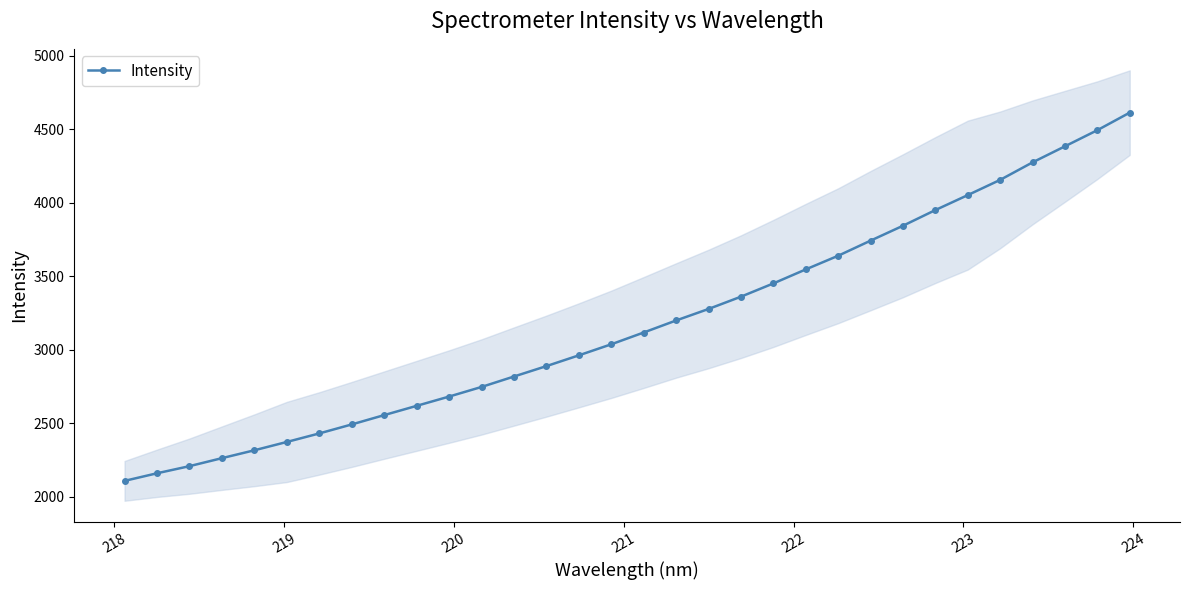

Count the number of data series in this chart.

1